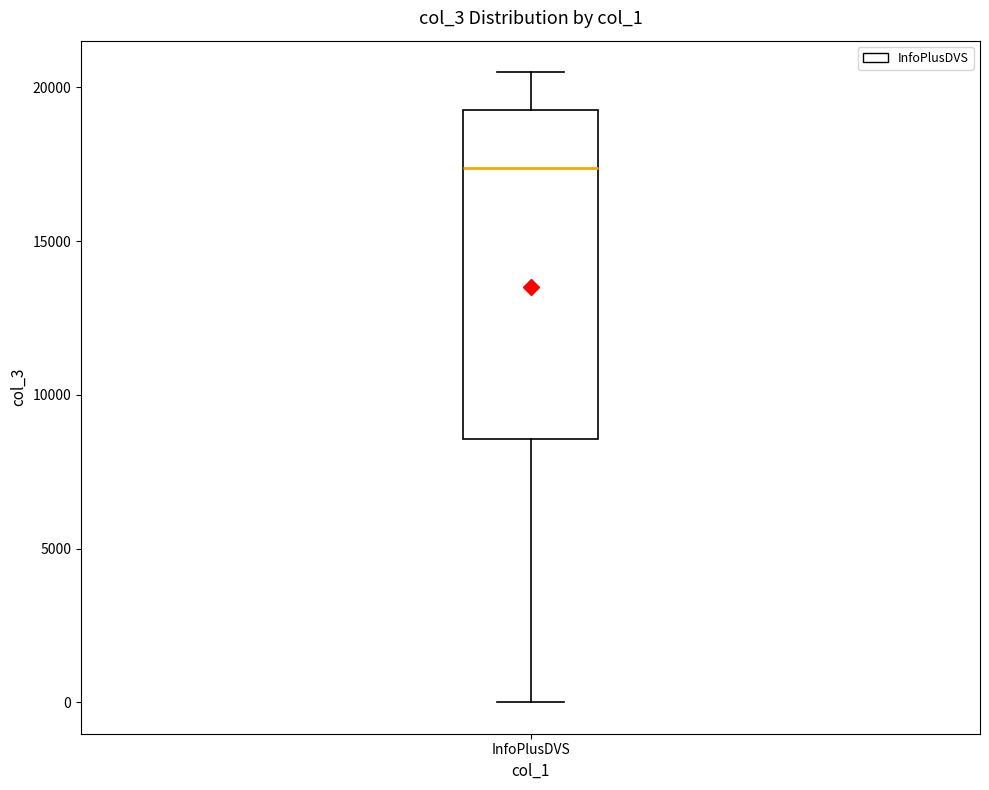

Transcribe this box plot: give where the median line is, the range the box spans, and where the two whiskers end, as read against the y-axis. The values are not printed on the chart, so give them approximately, as read against the axis.

median 17500, box 8500 to 19500, whiskers 0 to 20500